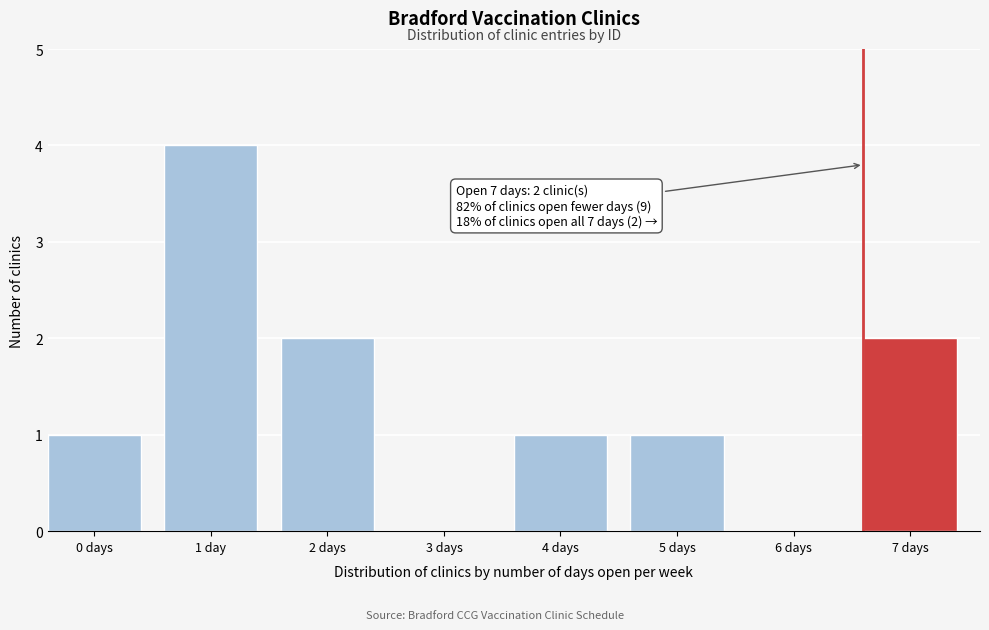

Reading right to left, extract all data points from this chart.

7 days=2	6 days=0	5 days=1	4 days=1	3 days=0	2 days=2	1 day=4	0 days=1